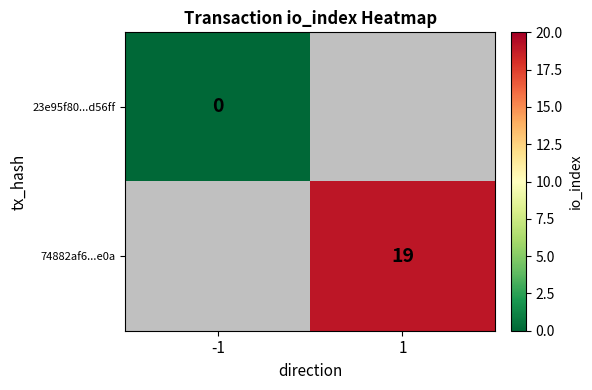

How many distinct data groups are displayed?

2